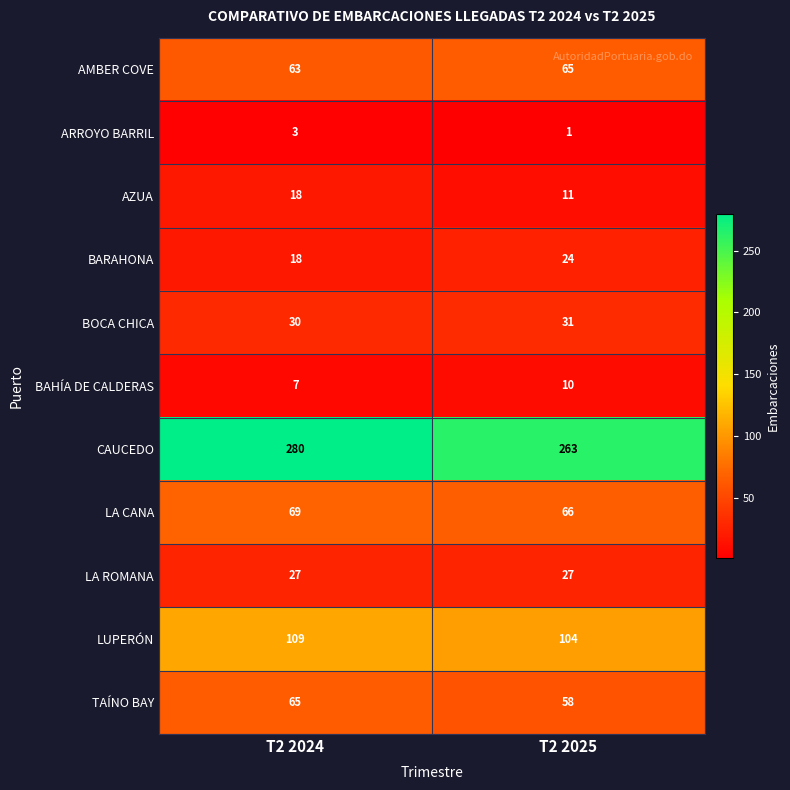

What is the sum of all CAUCEDO values?

543